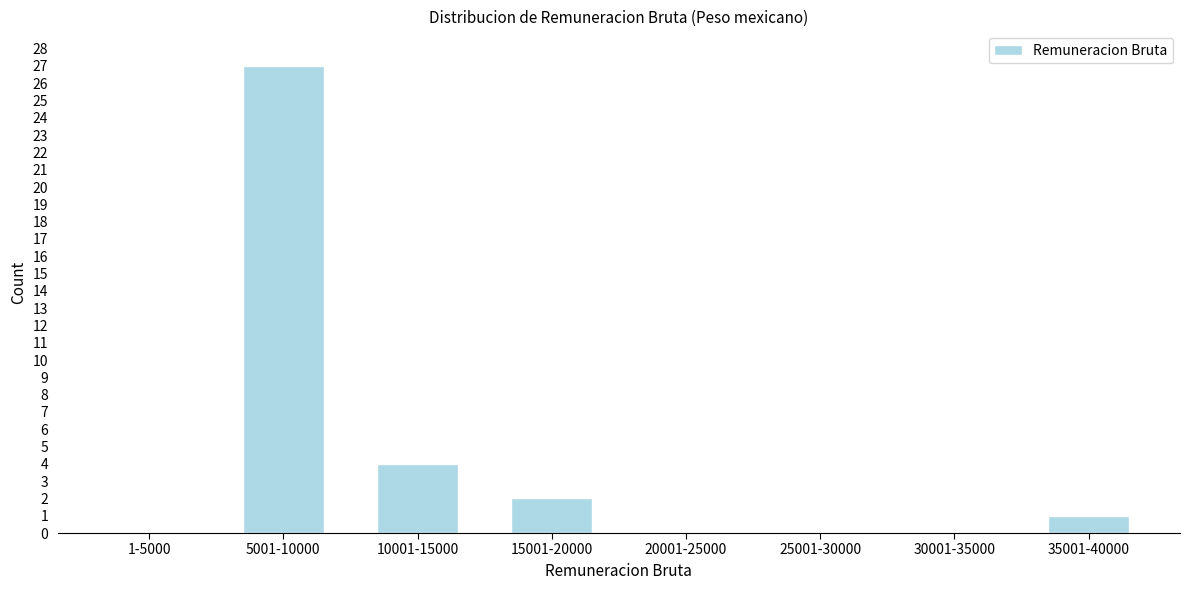

Reading left to right, transcribe all the data shown in this chart.

1-5000=0	5001-10000=27	10001-15000=4	15001-20000=2	20001-25000=0	25001-30000=0	30001-35000=0	35001-40000=1